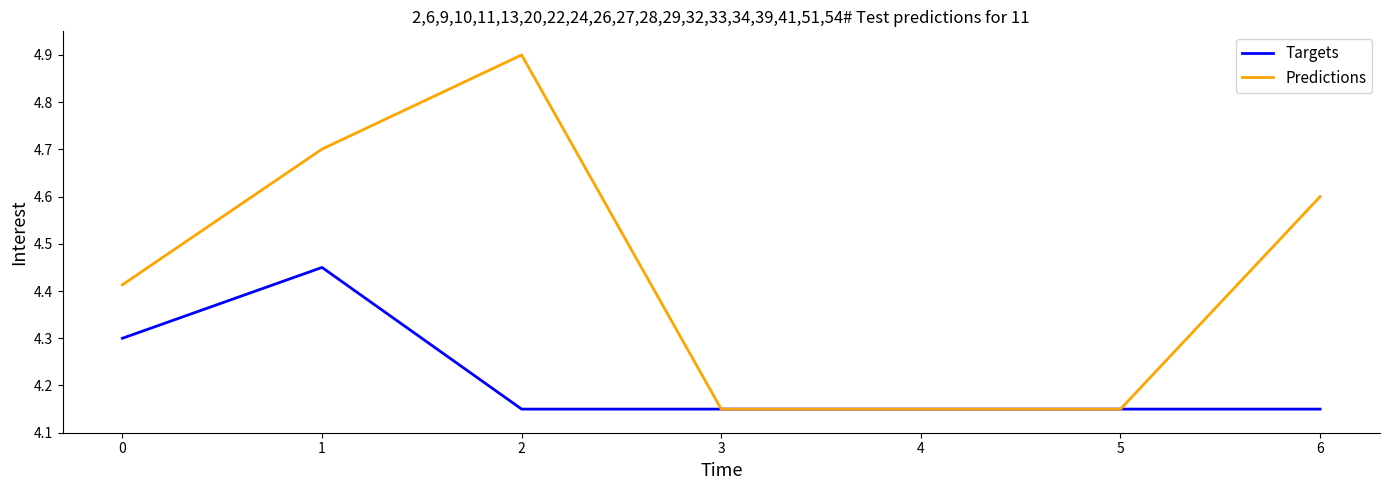

What is the greatest value displayed?

4.9